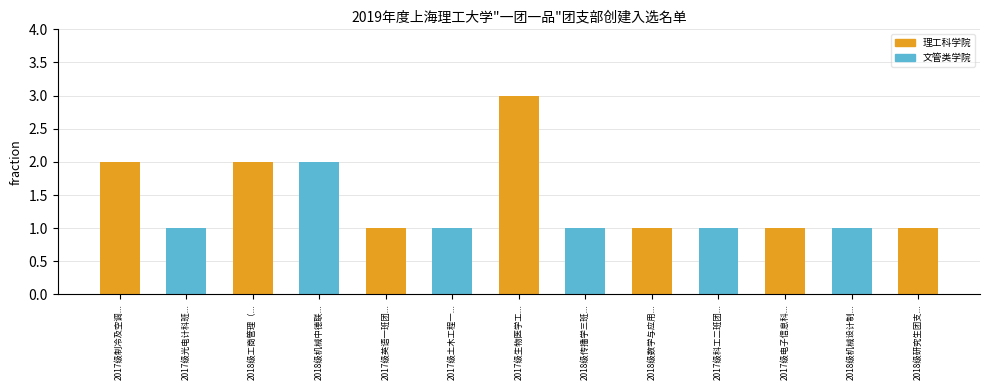

What is the sum of all values?

18